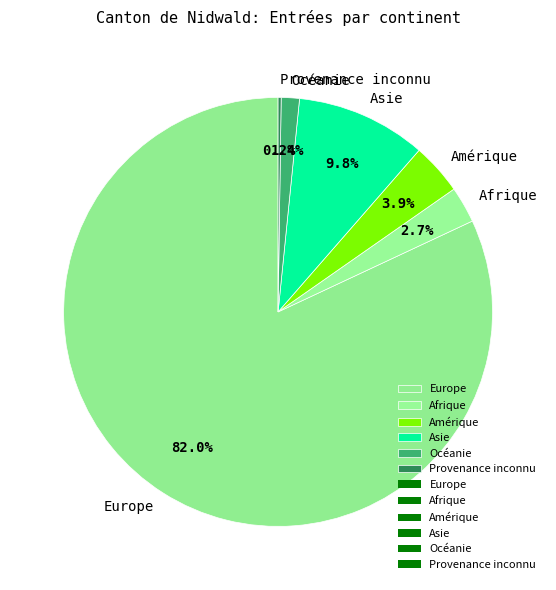

What portion of the pie excludes Afrique?

97.3%